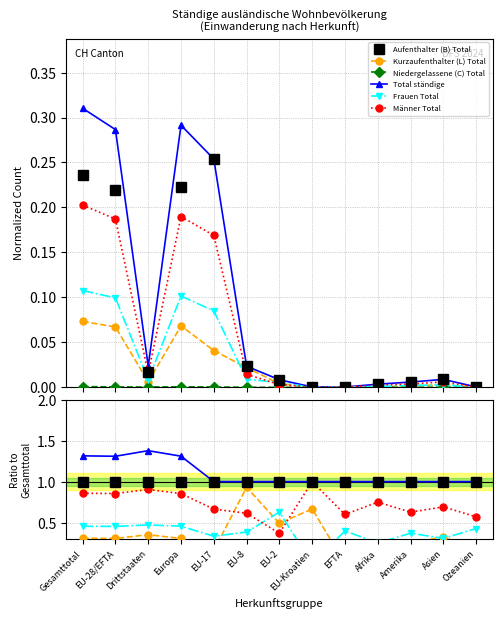

What is the label of the 12th point from the left?

Asien